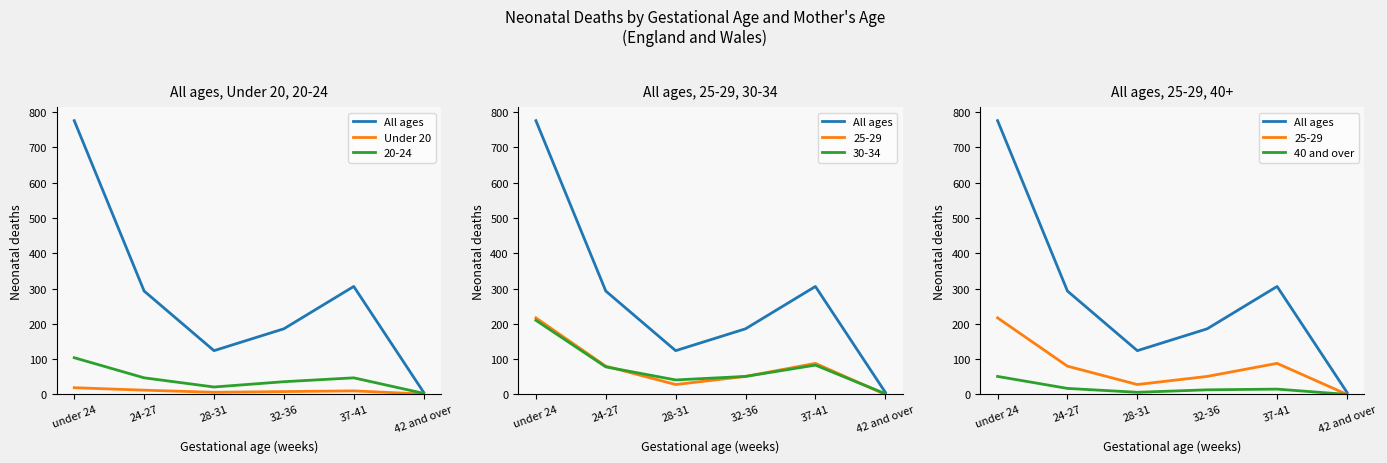

At how many categories does at least one series exceed 308?

1